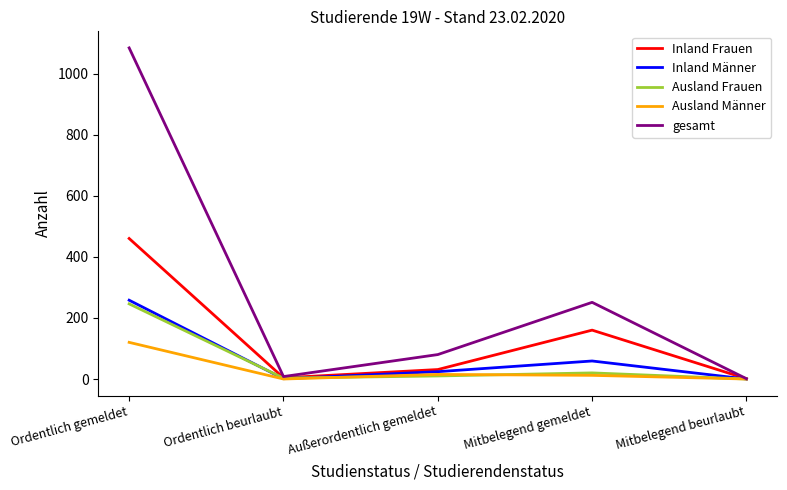

Which label corresponds to the largest value in the chart?

Ordentlich gemeldet